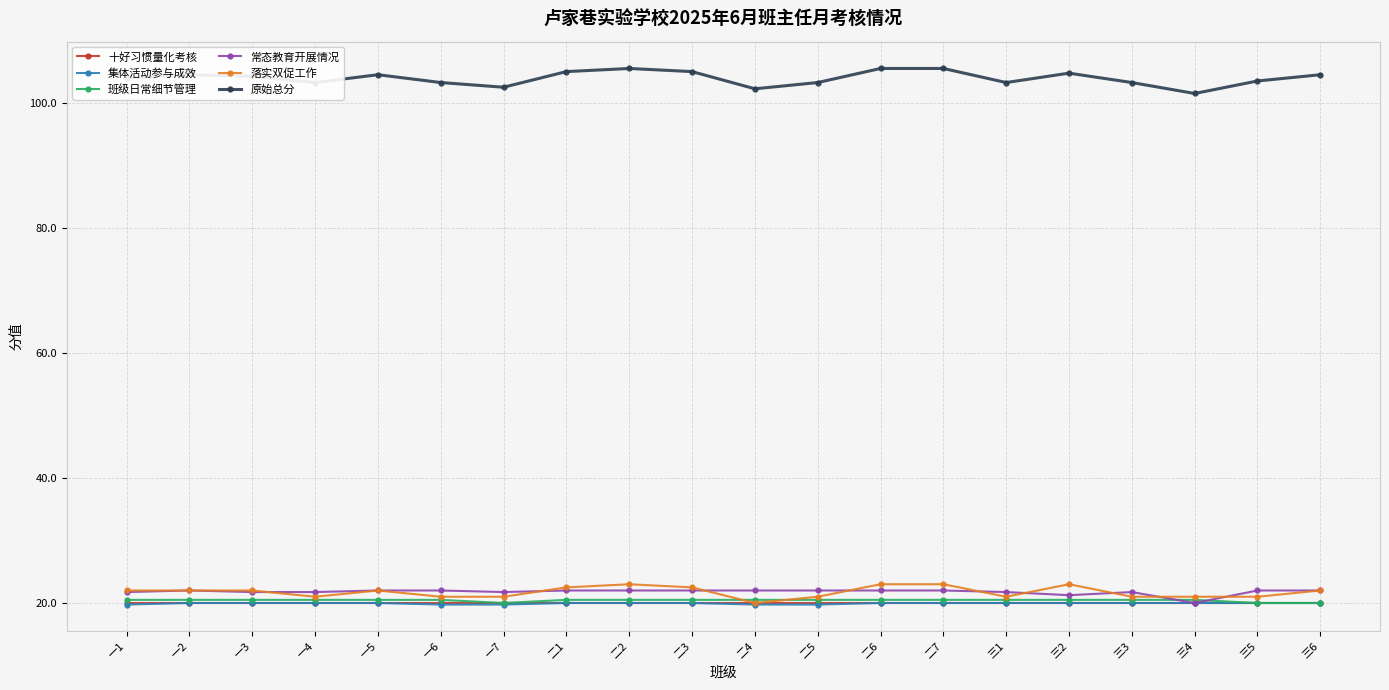

At how many categories does at least one series exceed 97?

20